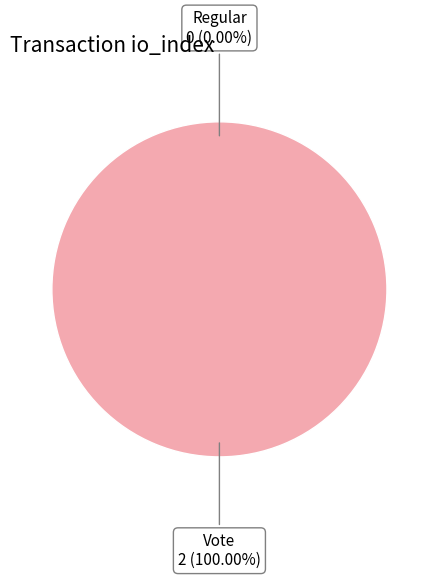

How many slices are in this pie chart?

2